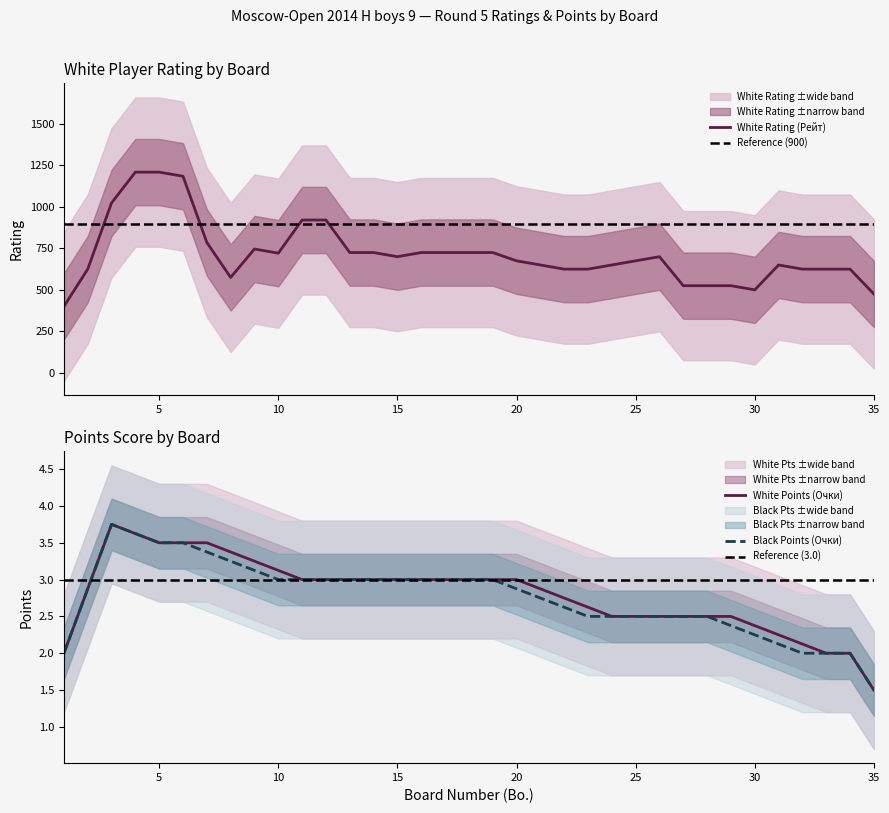

What is the highest value of the White Rating (Рейт) series?

1210.0